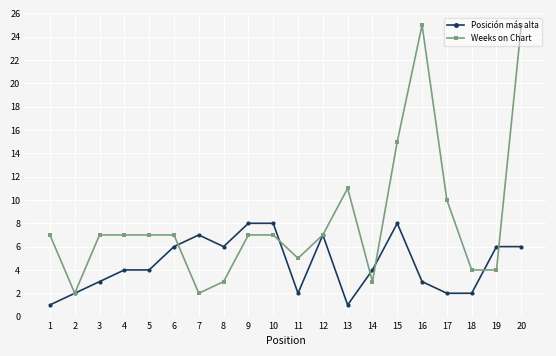

Which series has the widest spread of values?

Weeks on Chart